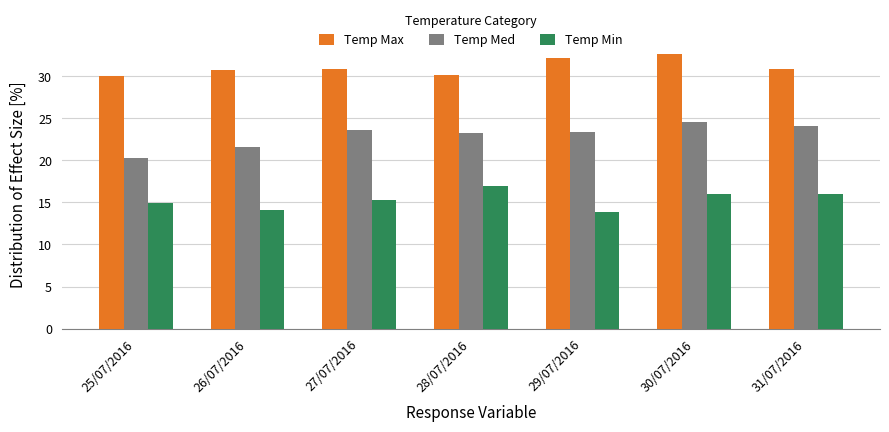

What value does the Temp Min series have at 26/07/2016?

14.1